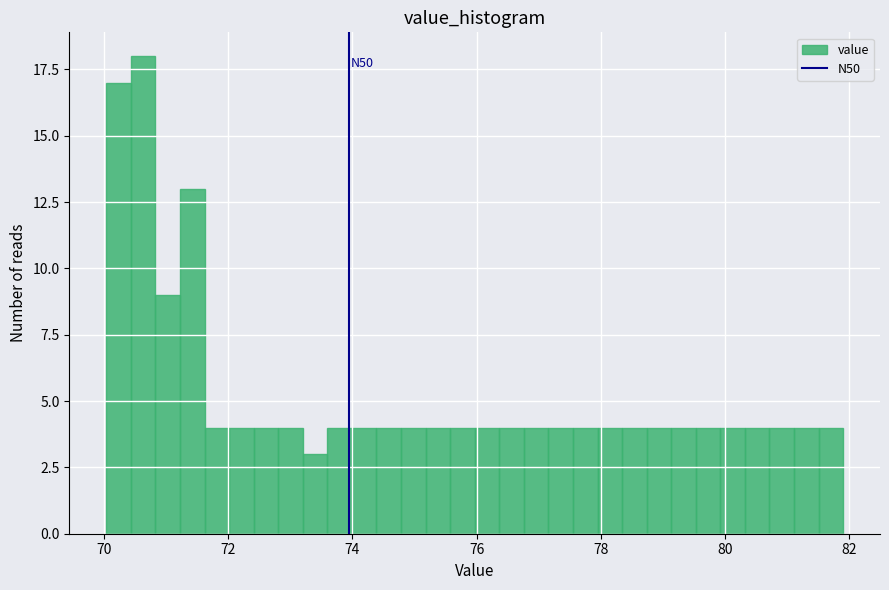

Read against the x-axis, roughly where is the centre of the tallest bar?

70.6